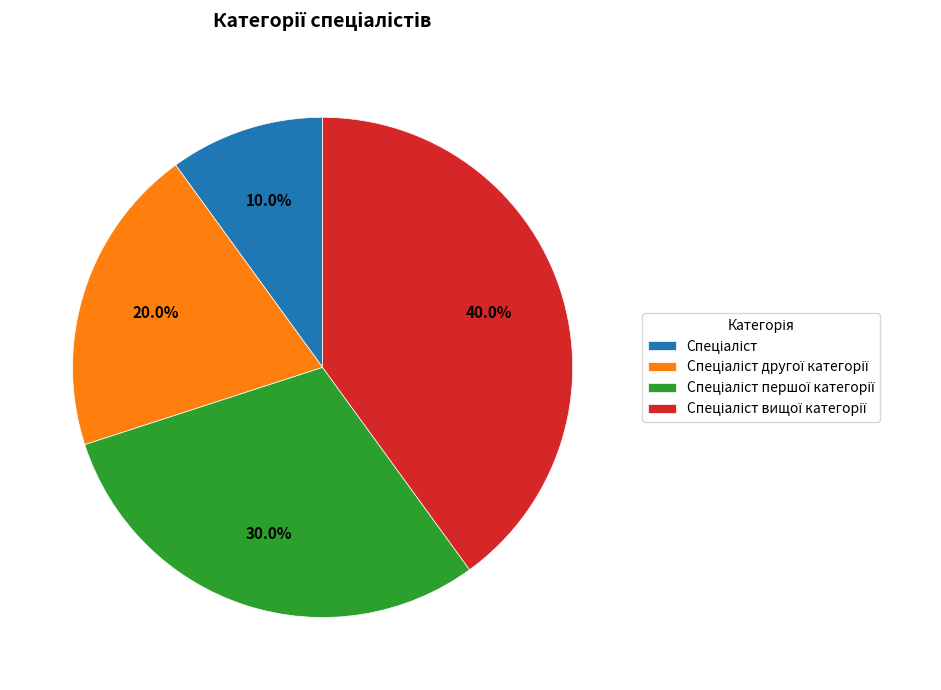

Is there a majority slice in this chart?

No